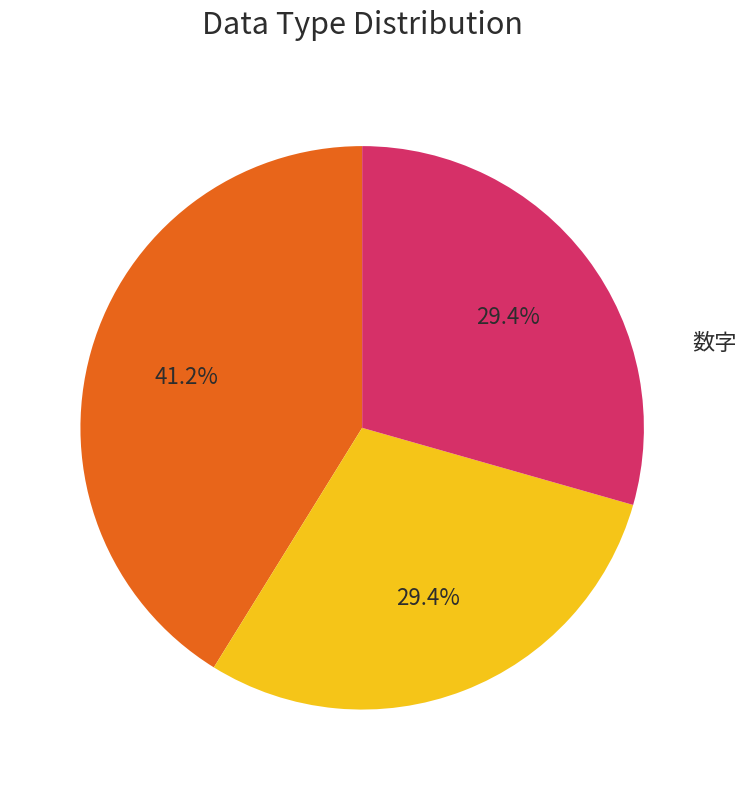

What is the ratio of the value at 英数 to the value at 漢字?

1.0